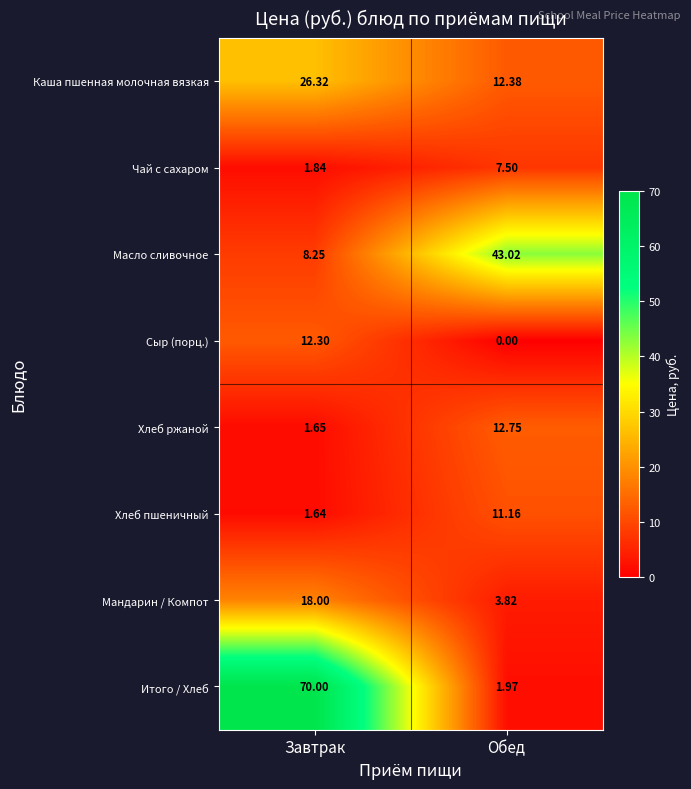

At which label is Сыр (порц.) closest to 6?

Обед